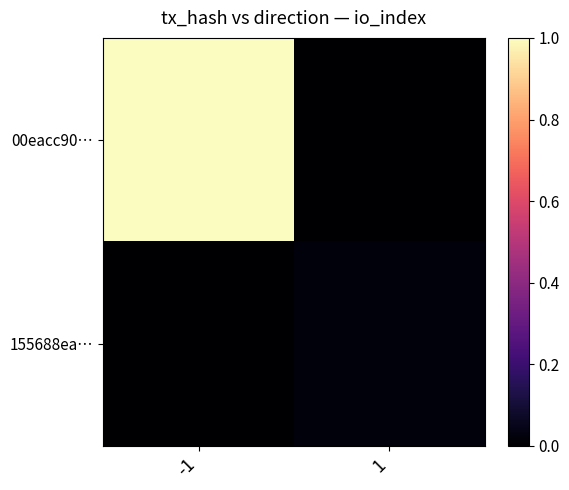

Rank the series at -1 from lowest to highest value.

155688ea…, 00eacc90…